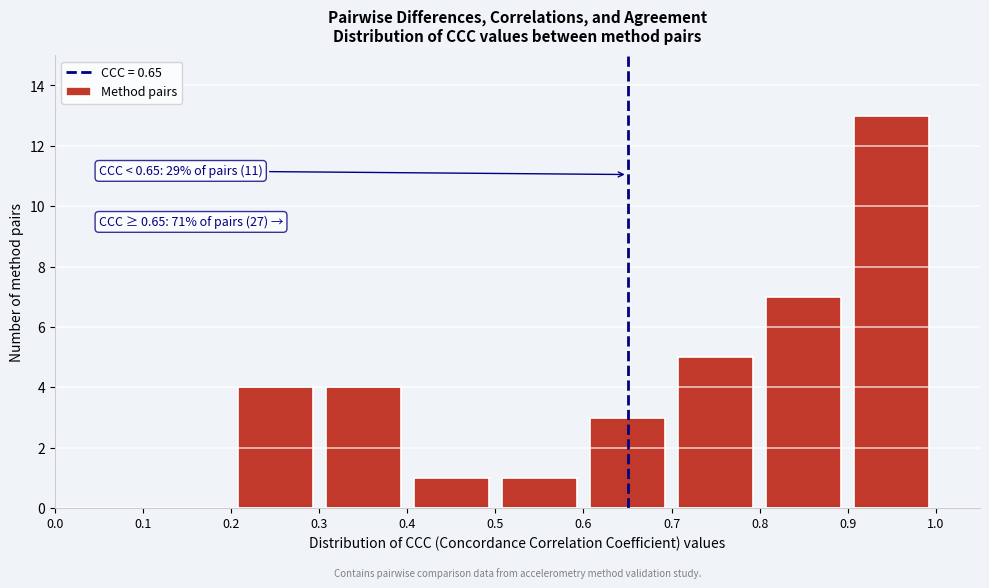

Which range on the x-axis has the tallest bar?

0.9 to 1.0